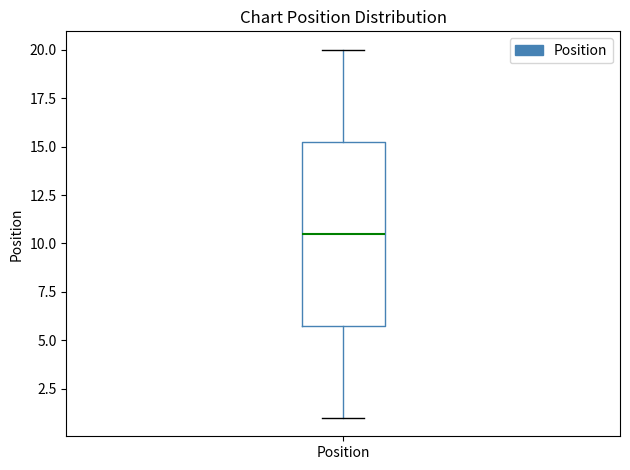

Where does the lower whisker of the box for Position end on the y-axis? The values are not printed on the chart, so give them approximately, as read against the axis.

1.0